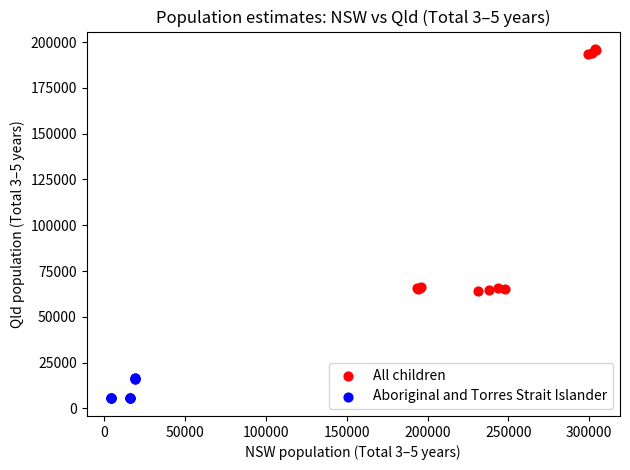

Which series contains the highest Y value?

All children